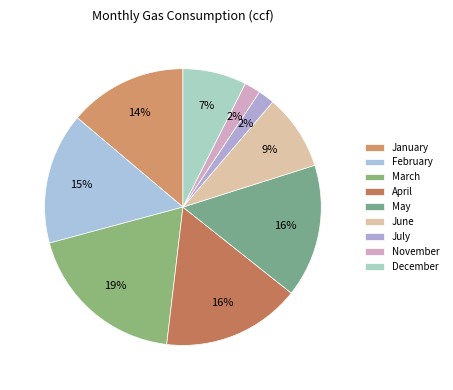

What percentage is the June slice, to the nearest percent?

9%